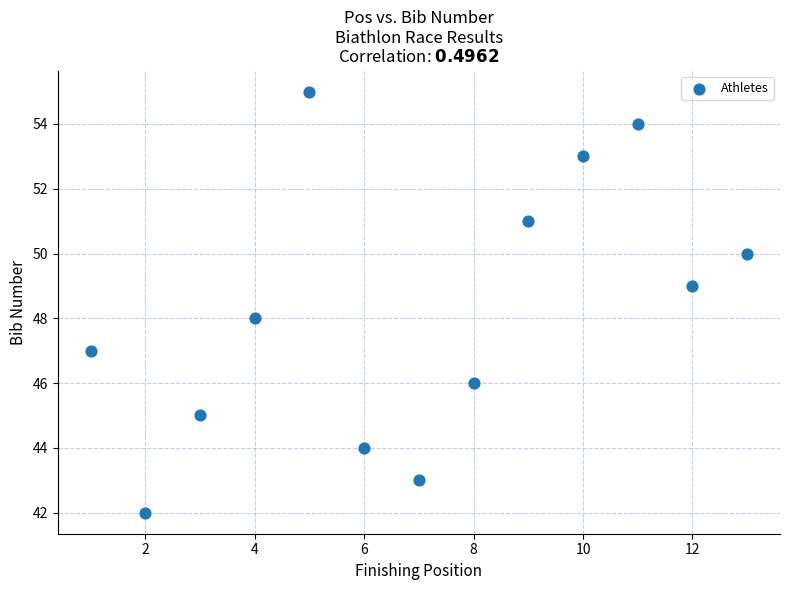

What is the range of X values (max minus min)?

12